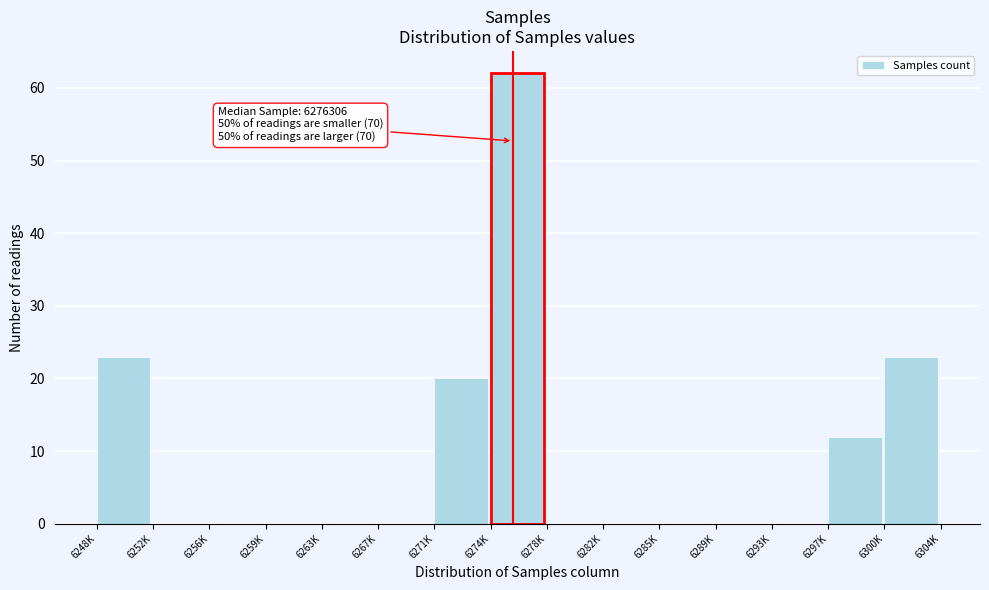

Reading right to left, transcribe all the data shown in this chart.

6300K=23	6297K=12	6293K=0	6289K=0	6285K=0	6282K=0	6278K=0	6274K=62	6271K=20	6267K=0	6263K=0	6259K=0	6256K=0	6252K=0	6248K=23